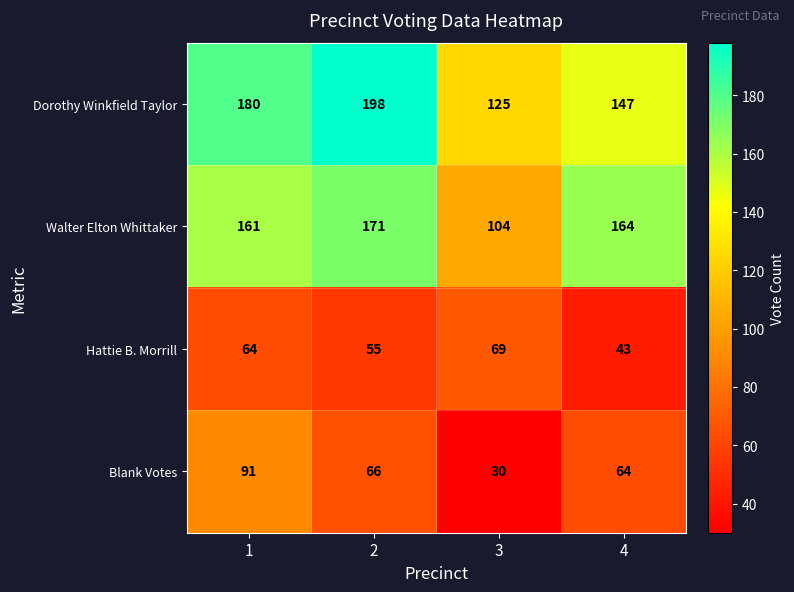

How many Hattie B. Morrill values are between 55 and 69?

3